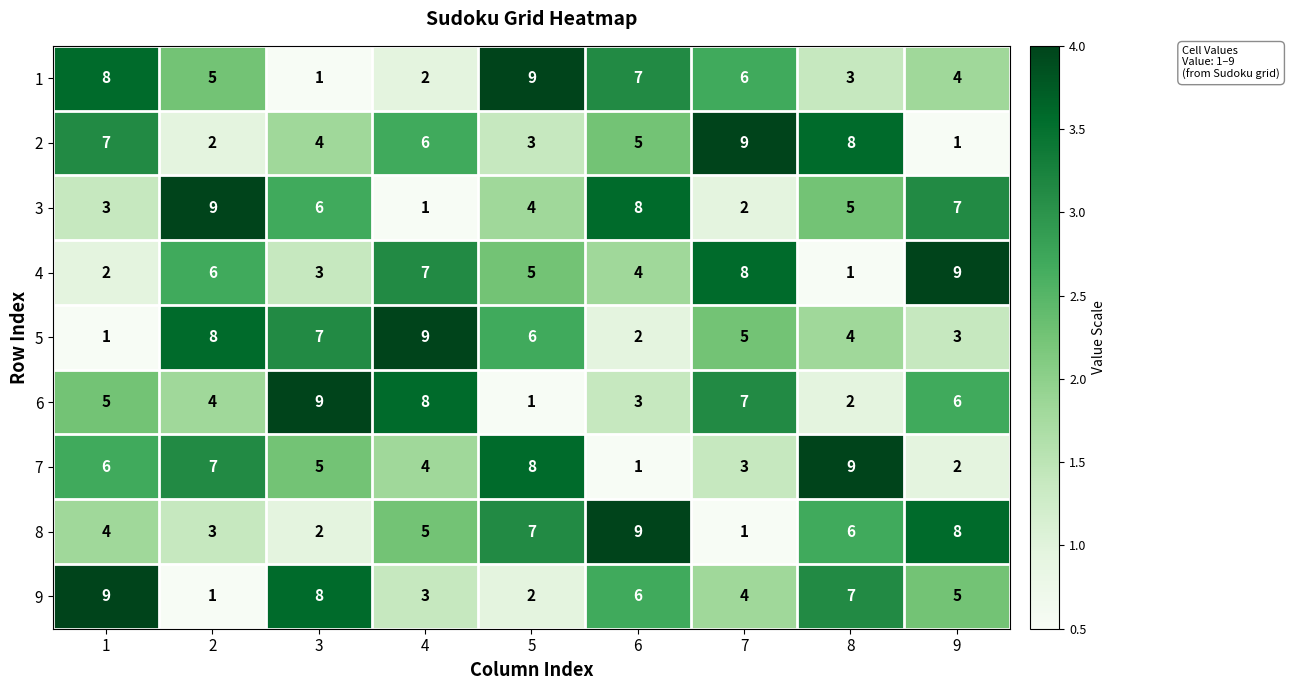

Is it true that 1 equals 9 at 5?

True